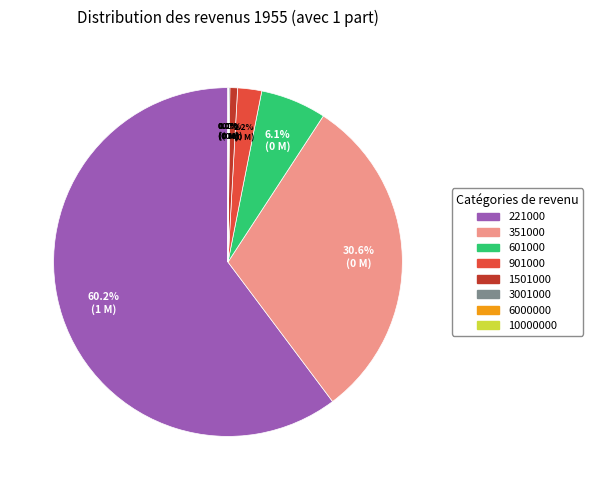

What is the largest slice in the pie chart?

221000